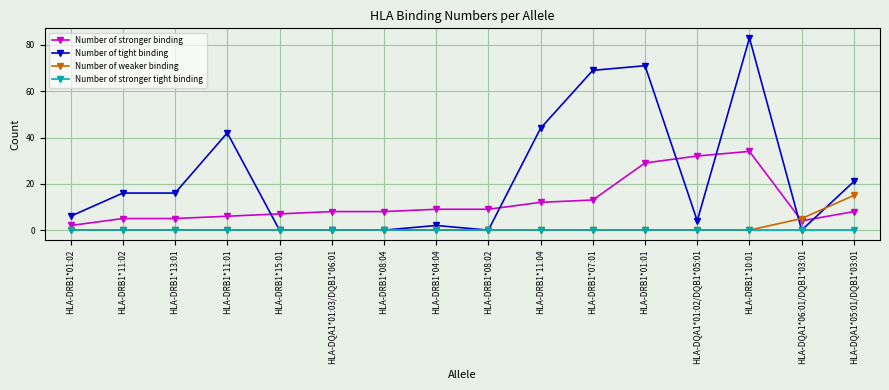

Which series has the largest total across all categories?

Number of tight binding